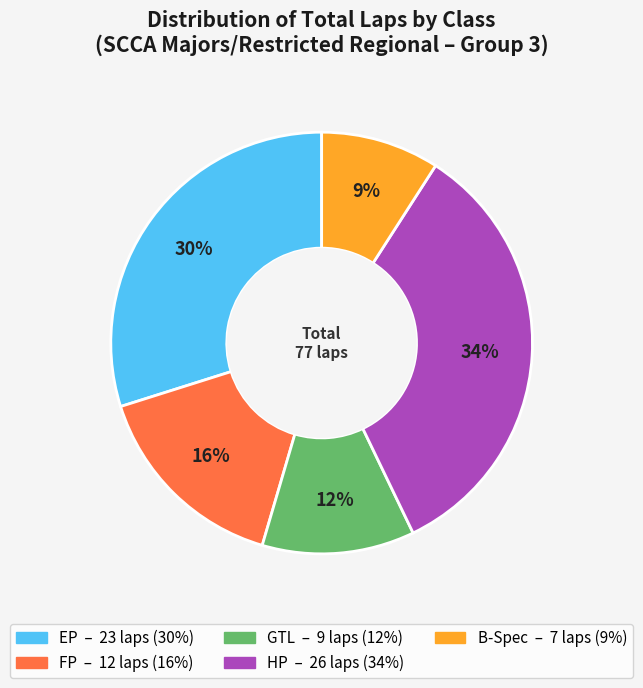

To the nearest percent, what is the difference between the largest and smallest slice percentages?

25%